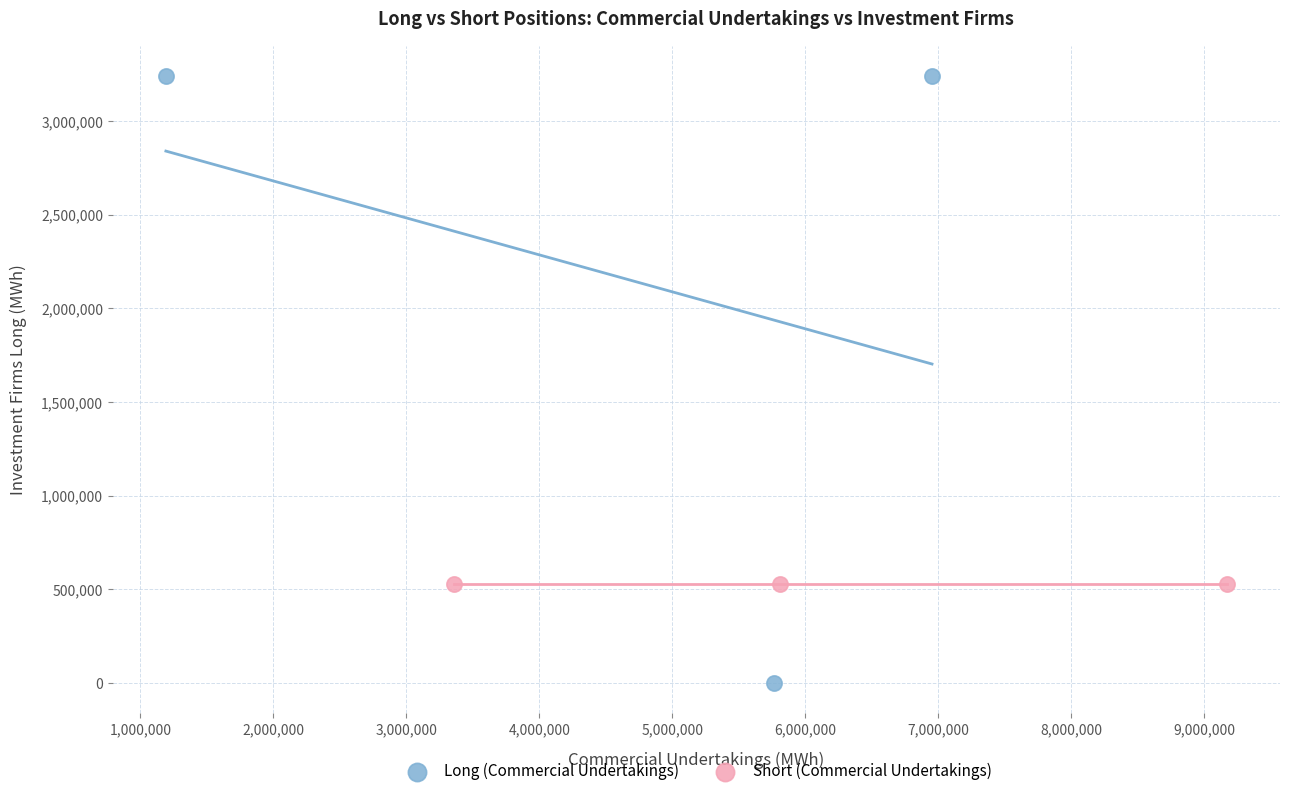

Which series contains the highest Y value?

Long (Commercial Undertakings)